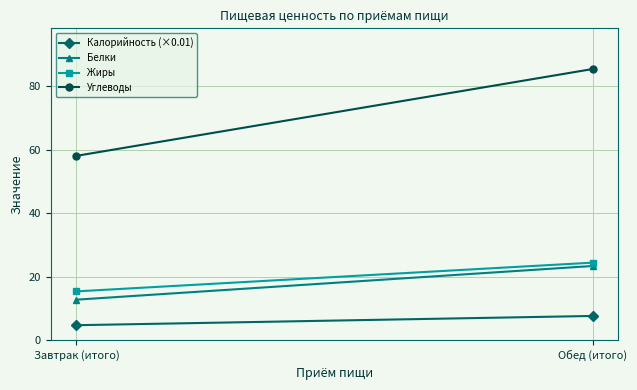

What is the difference between the Белки values at Завтрак (итого) and Обед (итого)?

10.6